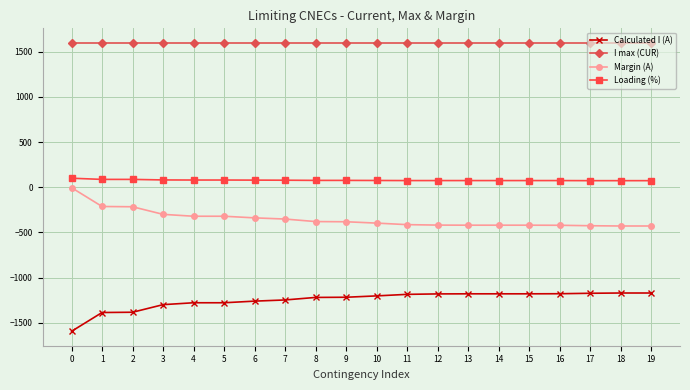

List the series in order of their peak value, lowest first.

Calculated I (A), Margin (A), Loading (%), I max (CUR)